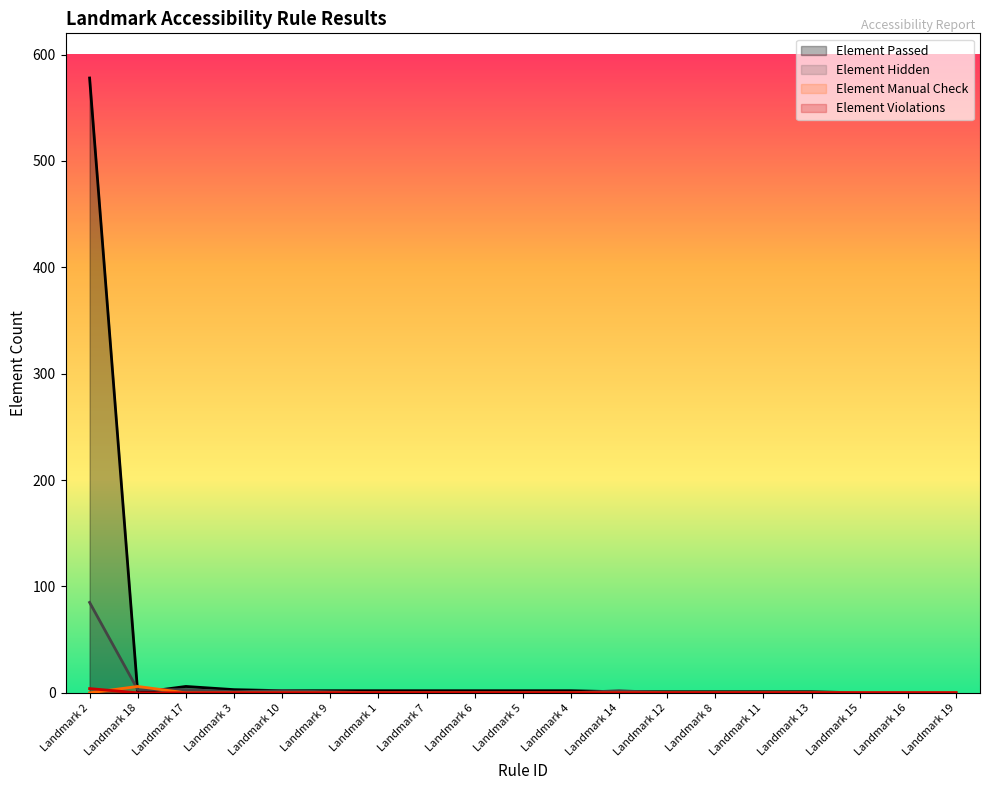

Which has a higher value, Landmark 15 or Landmark 6?

Landmark 6